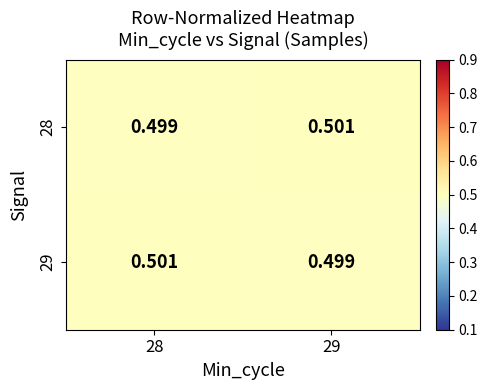

Is the value of 28 at 28 greater than the value of 29 at 28?

No